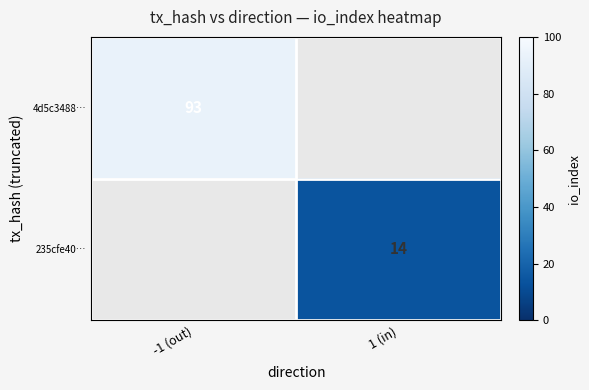

How many data points does each series have?

2